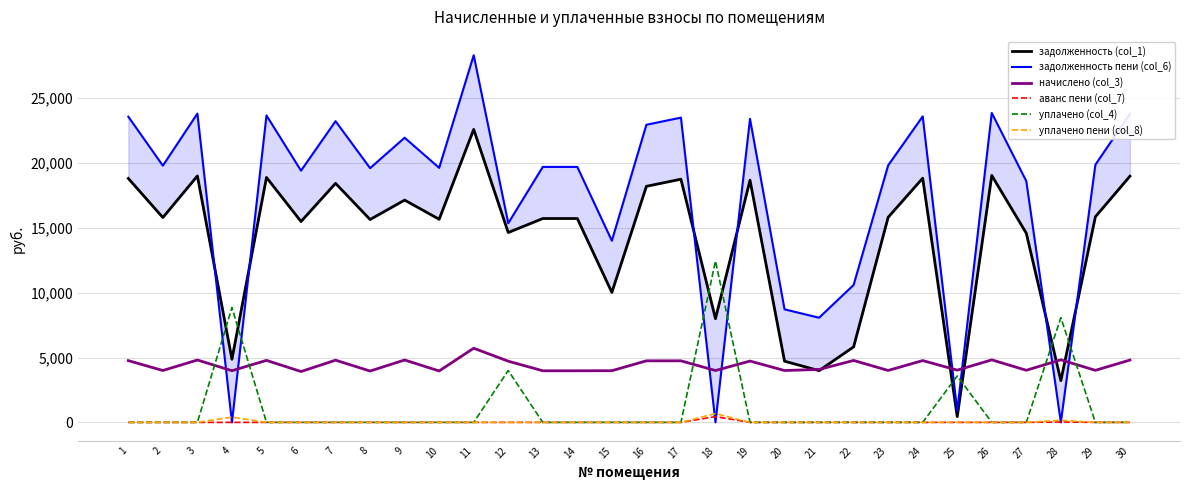

Rank the categories by задолженность пени (col_6) value from lowest to highest.

4, 18, 28, 25, 21, 20, 22, 15, 12, 27, 6, 8, 10, 13, 14, 2, 23, 29, 9, 16, 7, 19, 17, 1, 24, 5, 30, 3, 26, 11